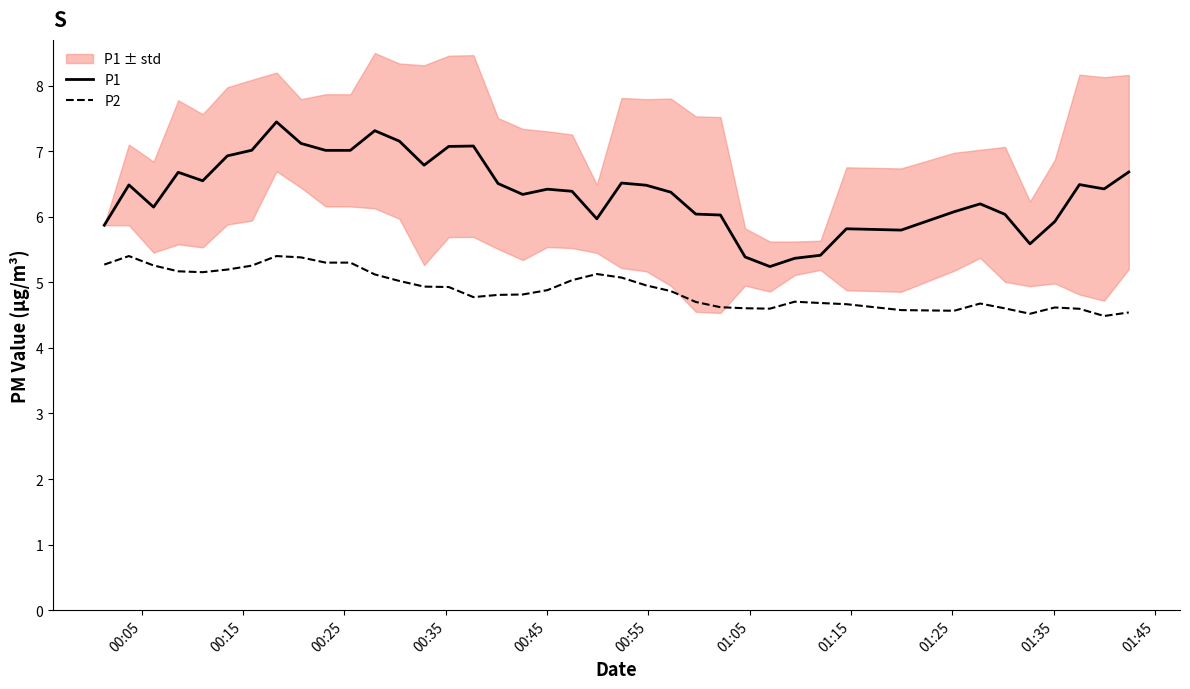

True or false: P1 and P2 intersect in this chart.

False